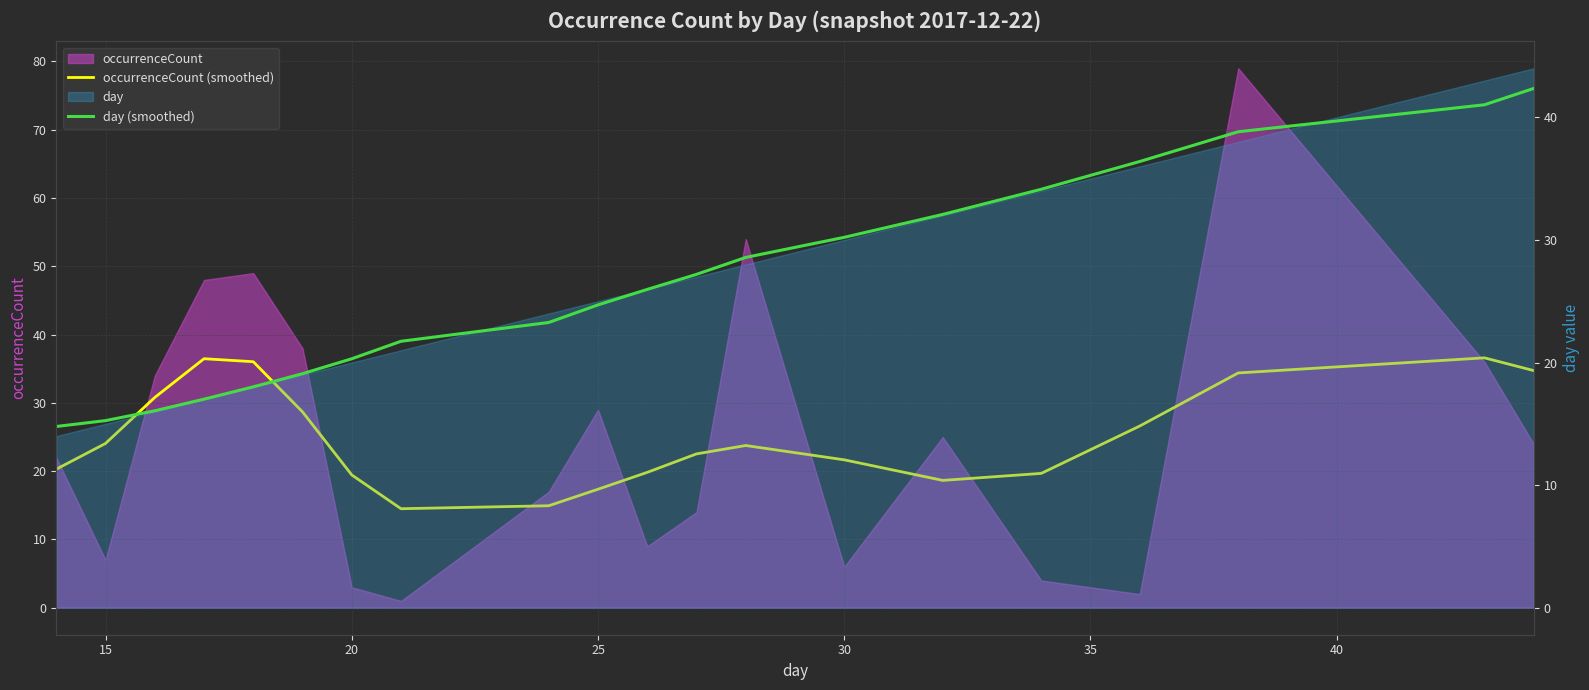

How many categories are shown in the chart?

20